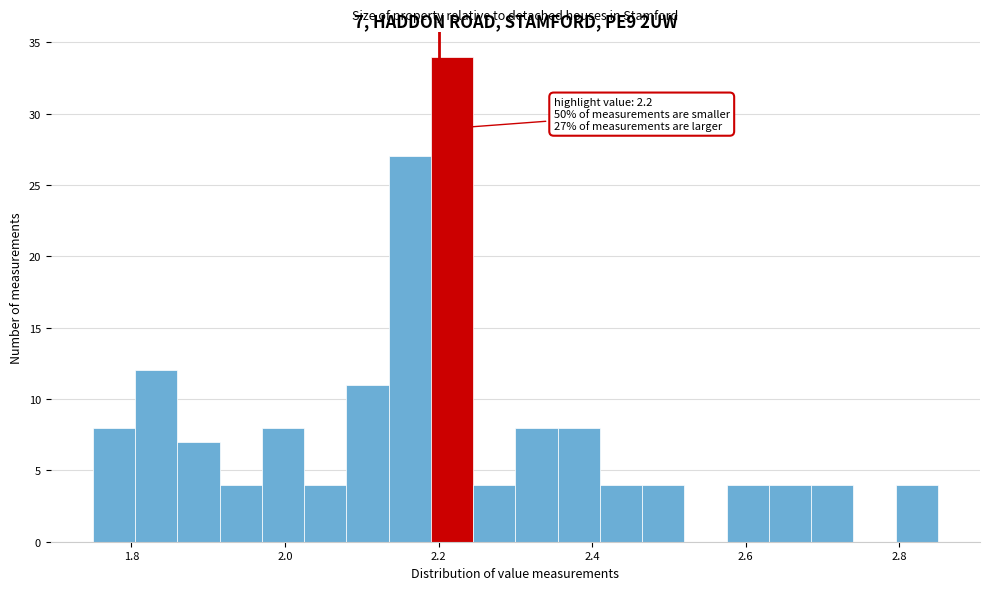

Read against the x-axis, roughly where is the centre of the tallest bar?

2.22